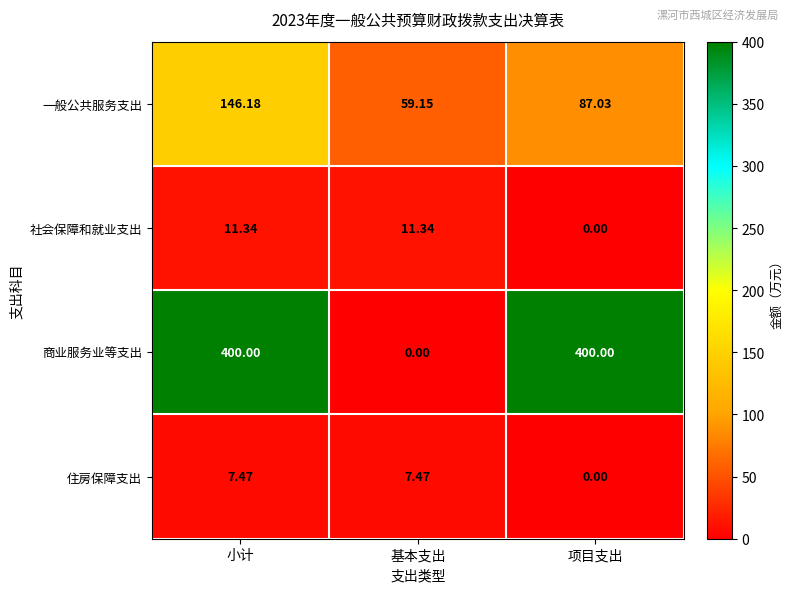

List the series in order of their peak value, lowest first.

住房保障支出, 社会保障和就业支出, 一般公共服务支出, 商业服务业等支出